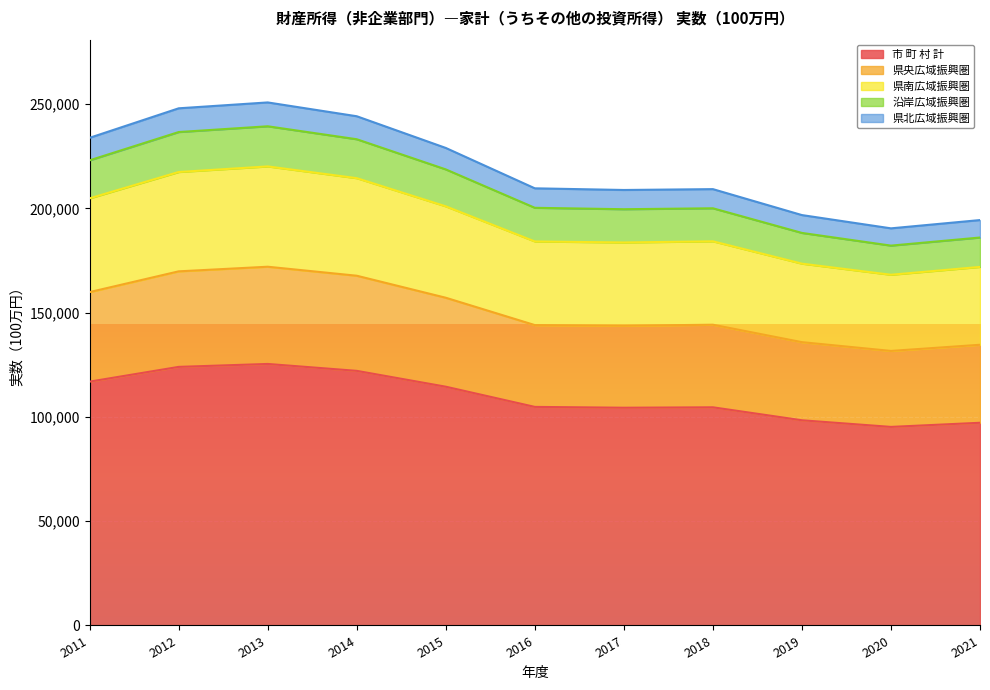

Does the chart display data point markers on the line(s)?

No